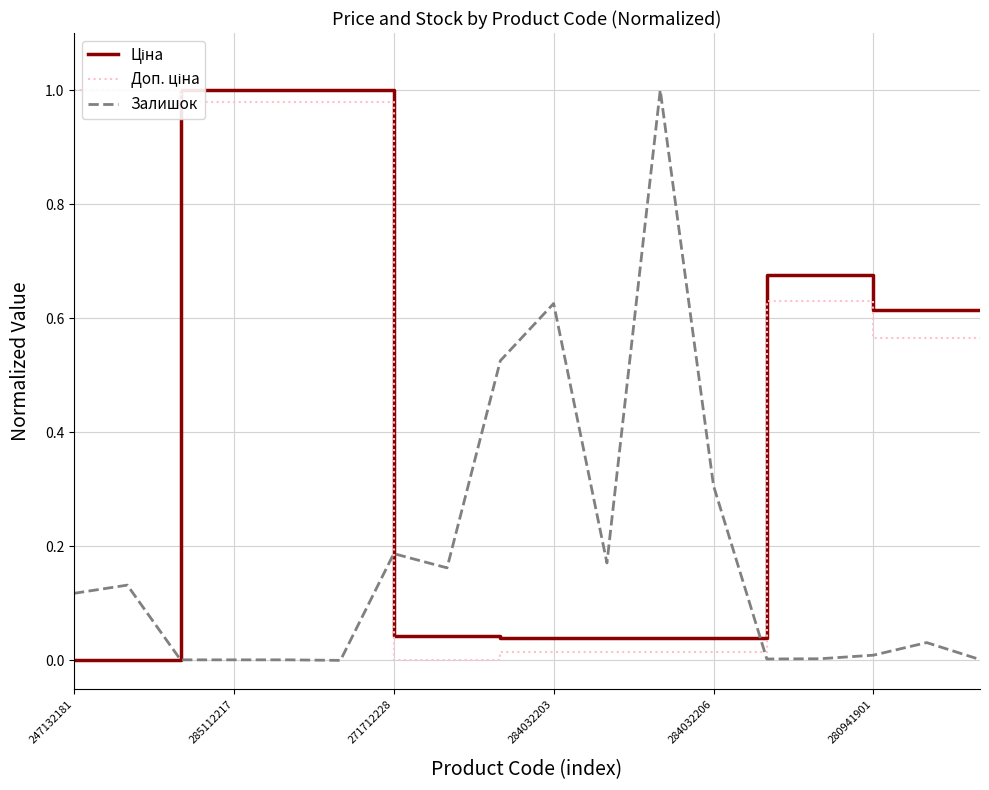

What is the approximate value of Доп. ціна at 13?

0.6